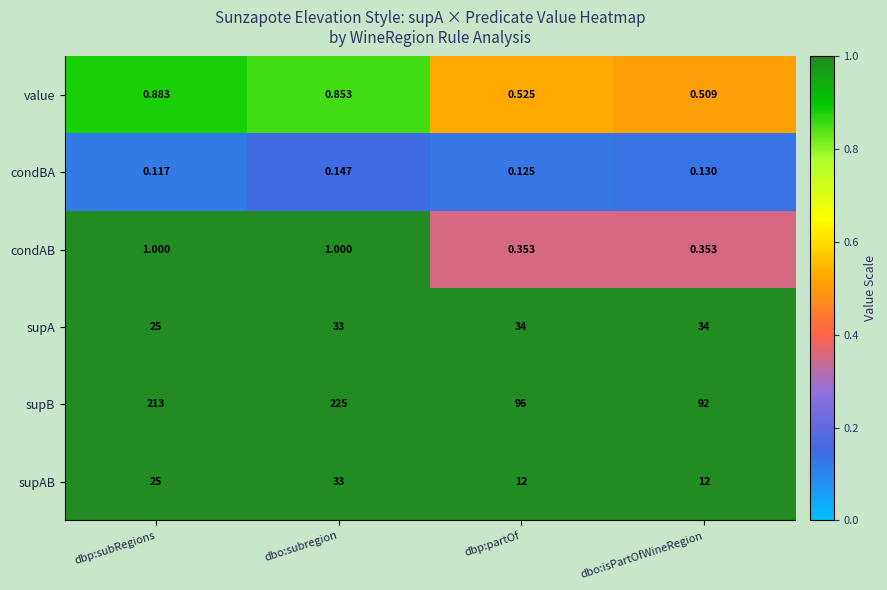

Which category has the lowest value across all series?

dbp:subRegions